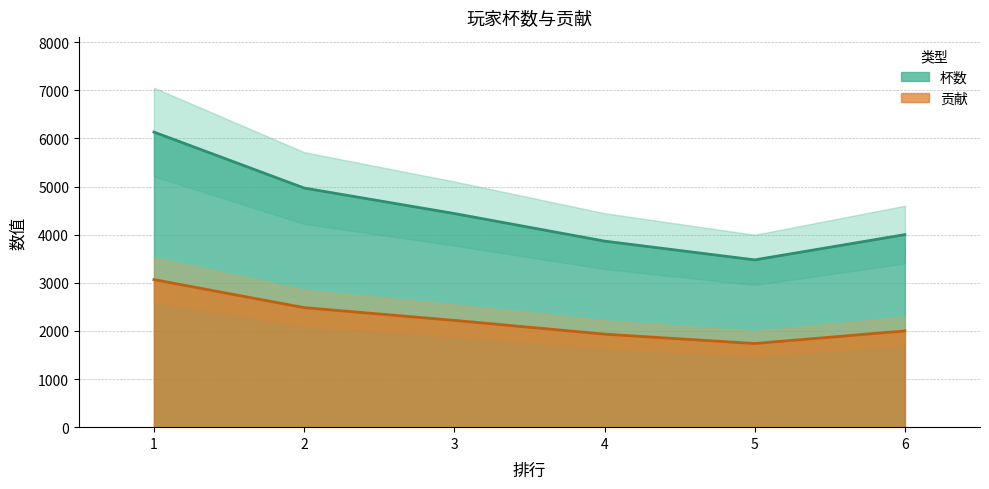

What is the difference between the maximum and second lowest values in the 杯数 series?

2266